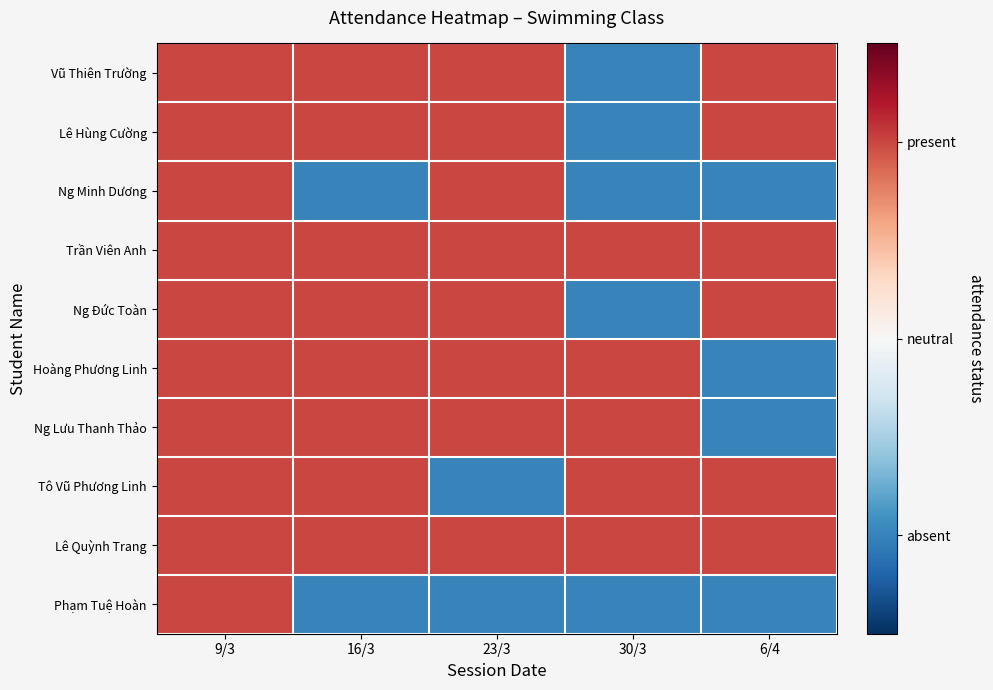

Reading left to right, what are all the values shown in this chart?

Vũ Thiên Trường: 9/3=1	16/3=1	23/3=1	30/3=-1	6/4=1
Lê Hùng Cường: 9/3=1	16/3=1	23/3=1	30/3=-1	6/4=1
Ng Minh Dương: 9/3=1	16/3=-1	23/3=1	30/3=-1	6/4=-1
Trần Viên Anh: 9/3=1	16/3=1	23/3=1	30/3=1	6/4=1
Ng Đức Toàn: 9/3=1	16/3=1	23/3=1	30/3=-1	6/4=1
Hoàng Phương Linh: 9/3=1	16/3=1	23/3=1	30/3=1	6/4=-1
Ng Lưu Thanh Thảo: 9/3=1	16/3=1	23/3=1	30/3=1	6/4=-1
Tô Vũ Phương Linh: 9/3=1	16/3=1	23/3=-1	30/3=1	6/4=1
Lê Quỳnh Trang: 9/3=1	16/3=1	23/3=1	30/3=1	6/4=1
Phạm Tuệ Hoàn: 9/3=1	16/3=-1	23/3=-1	30/3=-1	6/4=-1